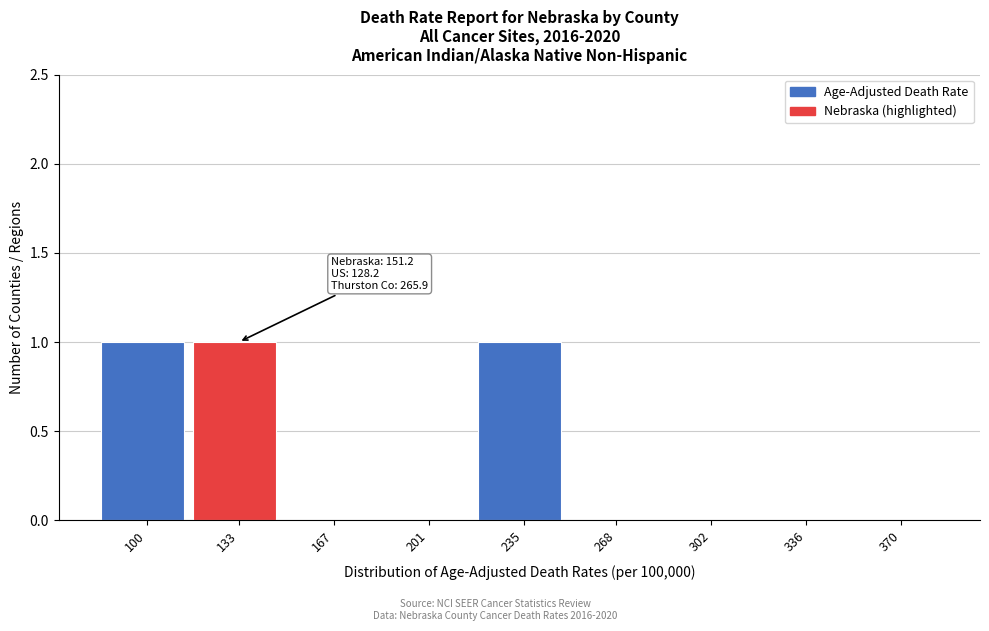

Reading left to right, list all the values displayed in this chart.

100=1	133=1	167=0	201=0	235=1	268=0	302=0	336=0	370=0